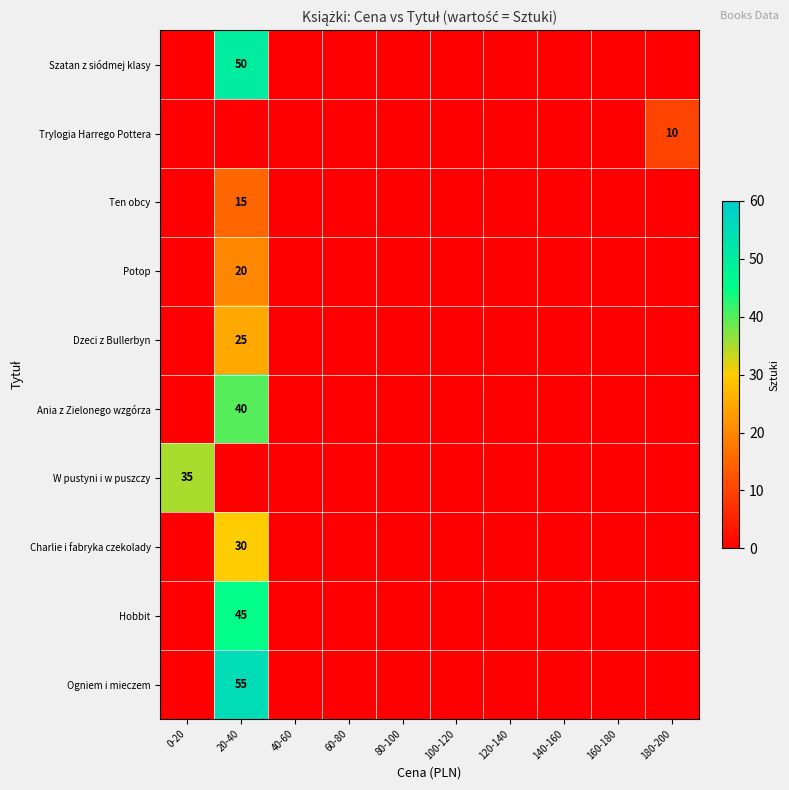

Which has a higher value, 20-40 or 60-80?

20-40